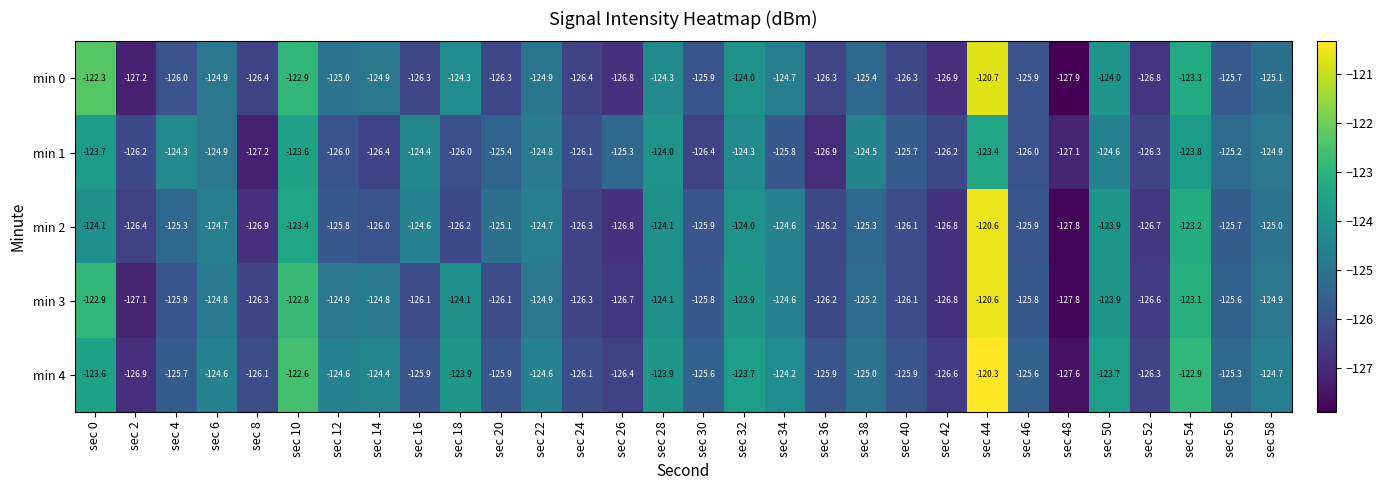

How many data points in min 4 are above -125?

14